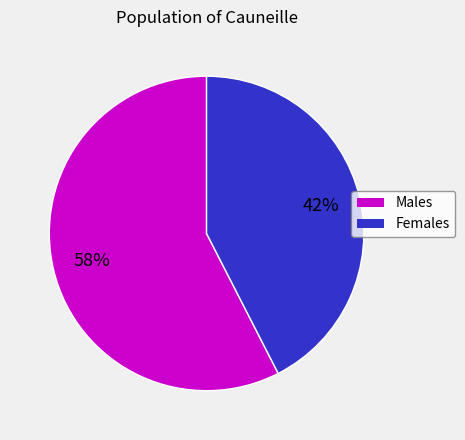

To the nearest percent, what is the average slice percentage?

50%